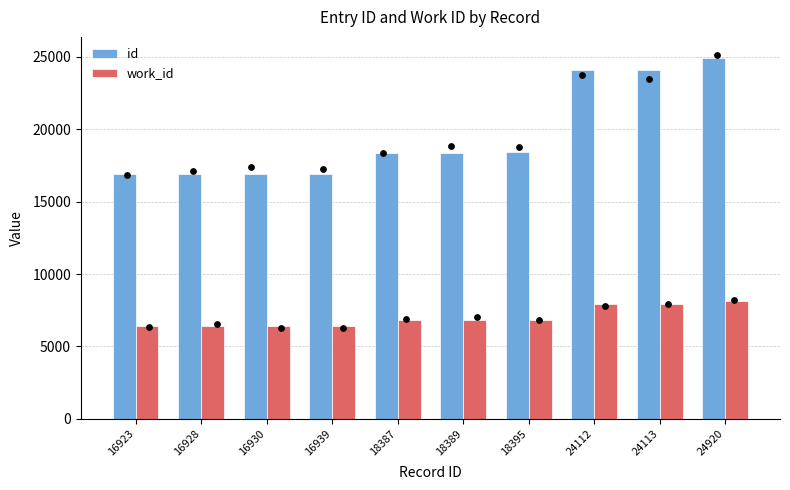

What are all the series names shown in the legend?

id, work_id